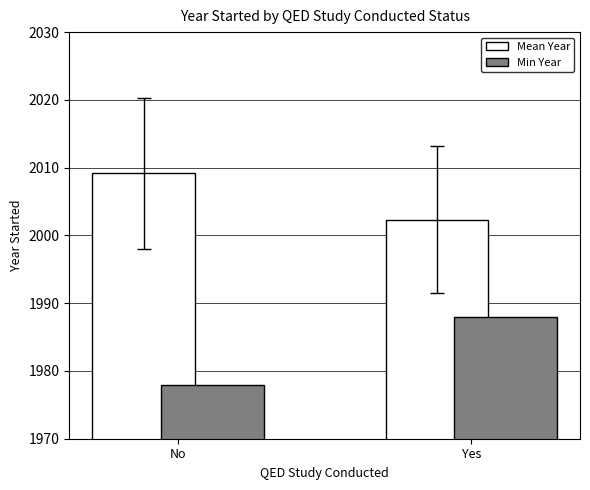

How many series are shown in this chart?

2